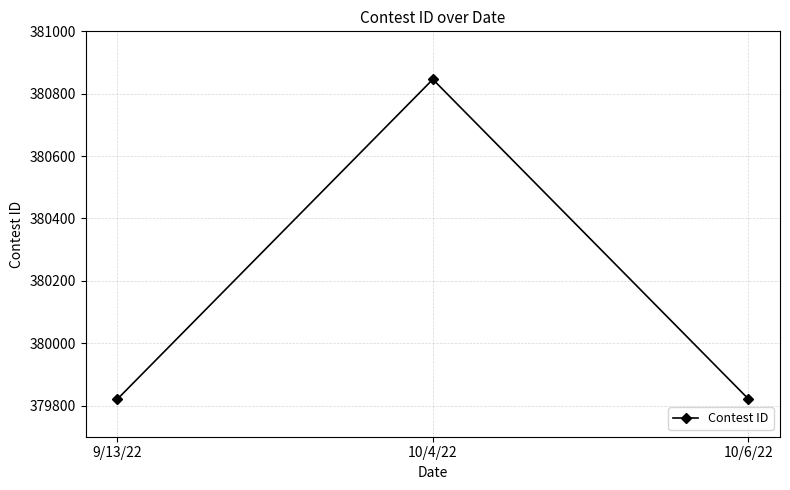

Is it true that the value at 9/13/22 is 379820?

True